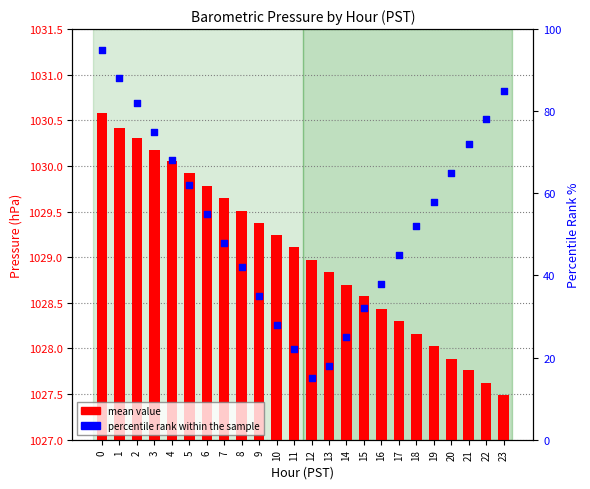

Which series contains the highest Y value?

percentile rank within the sample